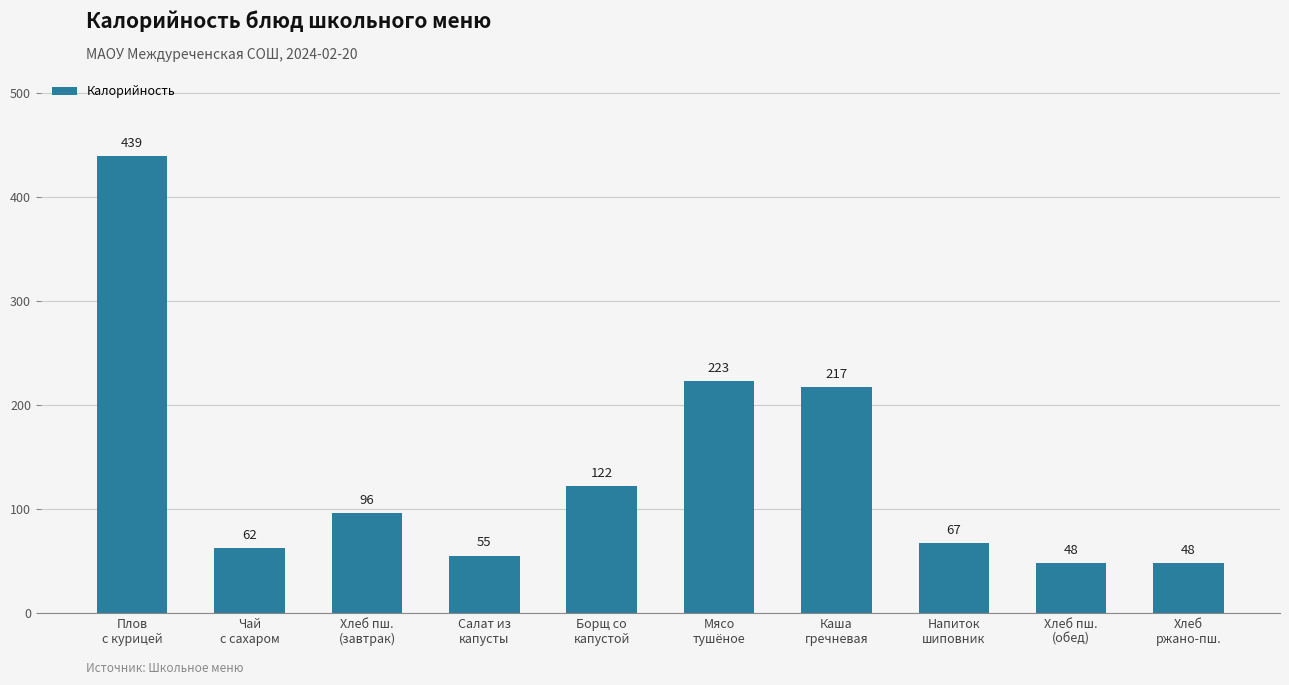

Where does the data first go above 96?

Плов
с курицей